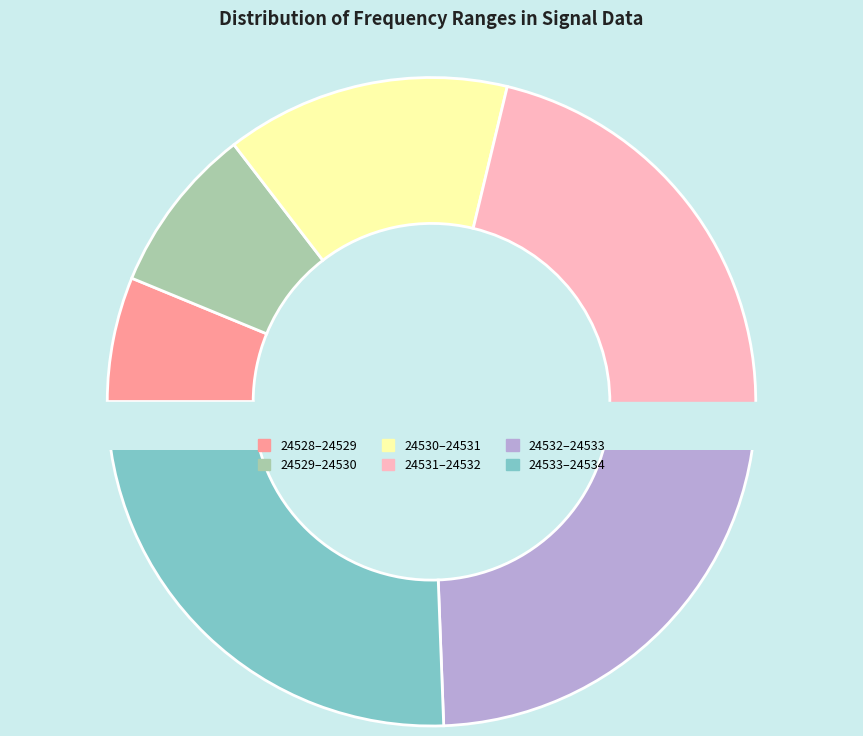

Between 24536.0 and 24538.0, which is larger?

24538.0